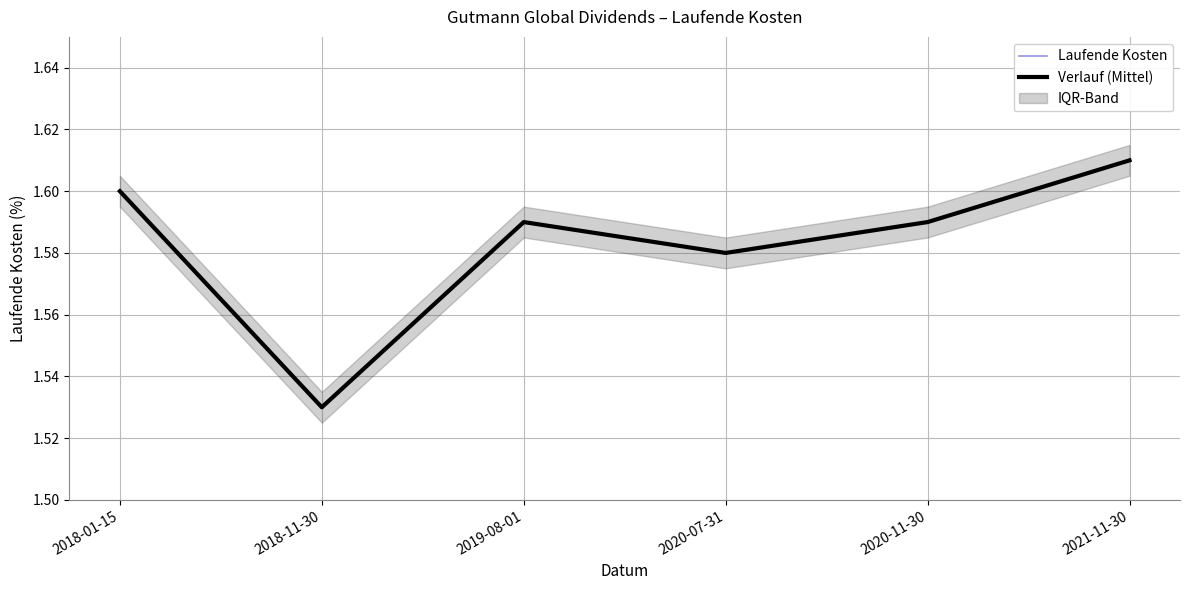

What is the value of the Verlauf (Mittel) point at the 3rd from the left?

1.6